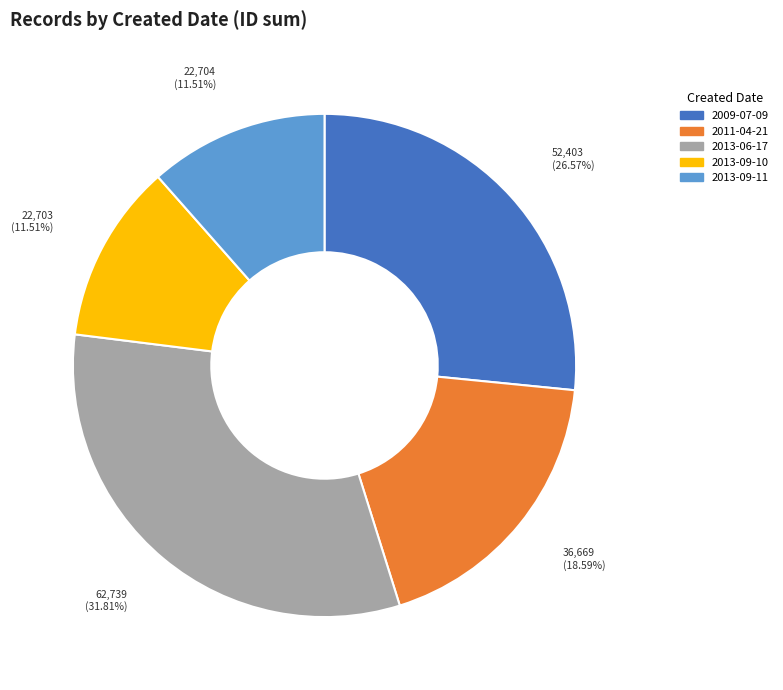

Do 2013-06-17 and 2011-04-21 together represent more than half of the pie?

Yes